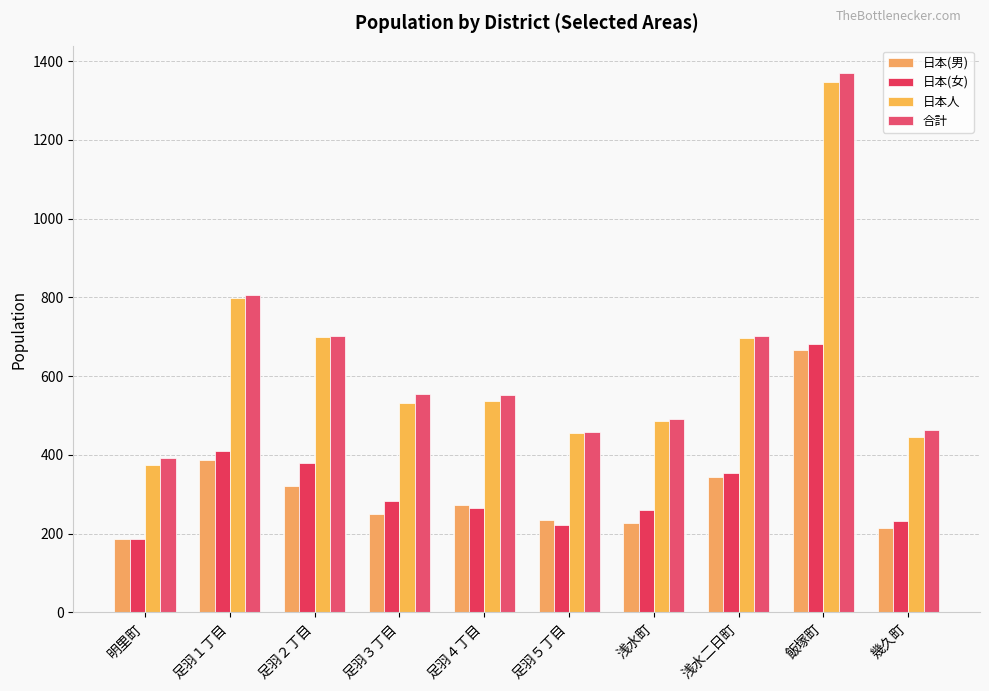

How many bars are there in total?

40